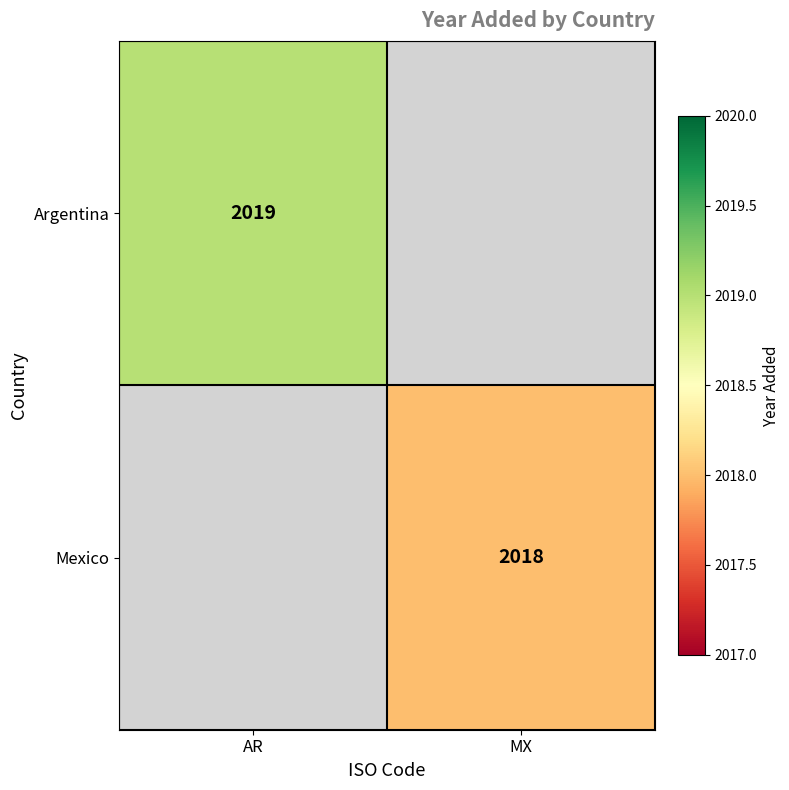

How many distinct data groups are displayed?

2